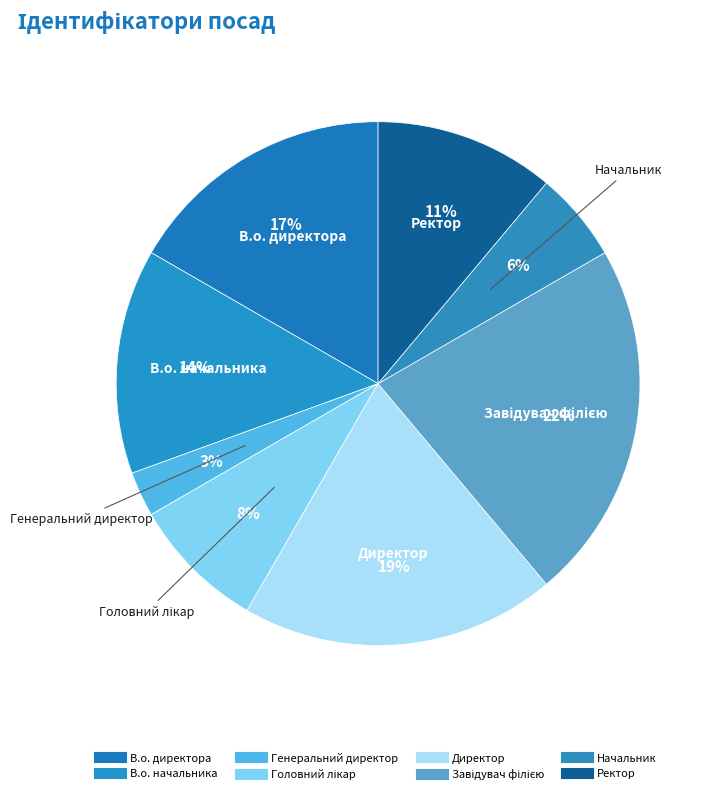

Rank the categories by value from highest to lowest.

Завідувач філією, Директор, В.о. директора, В.о. начальника, Ректор, Головний лікар, Начальник, Генеральний директор